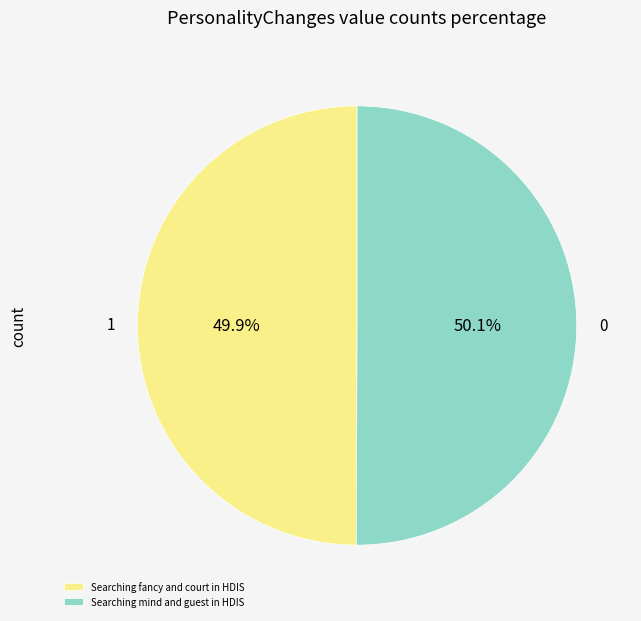

True or false: Searching mind and guest in HDIS accounts for 62% of the total.

False